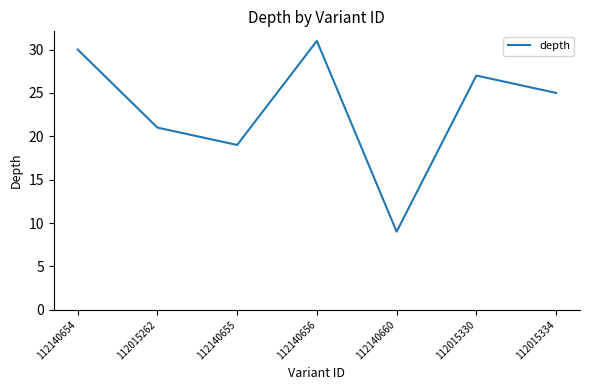

Reading left to right, what are all the values shown in this chart?

112140654=30	112015262=21	112140655=19	112140656=31	112140660=9	112015330=27	112015334=25